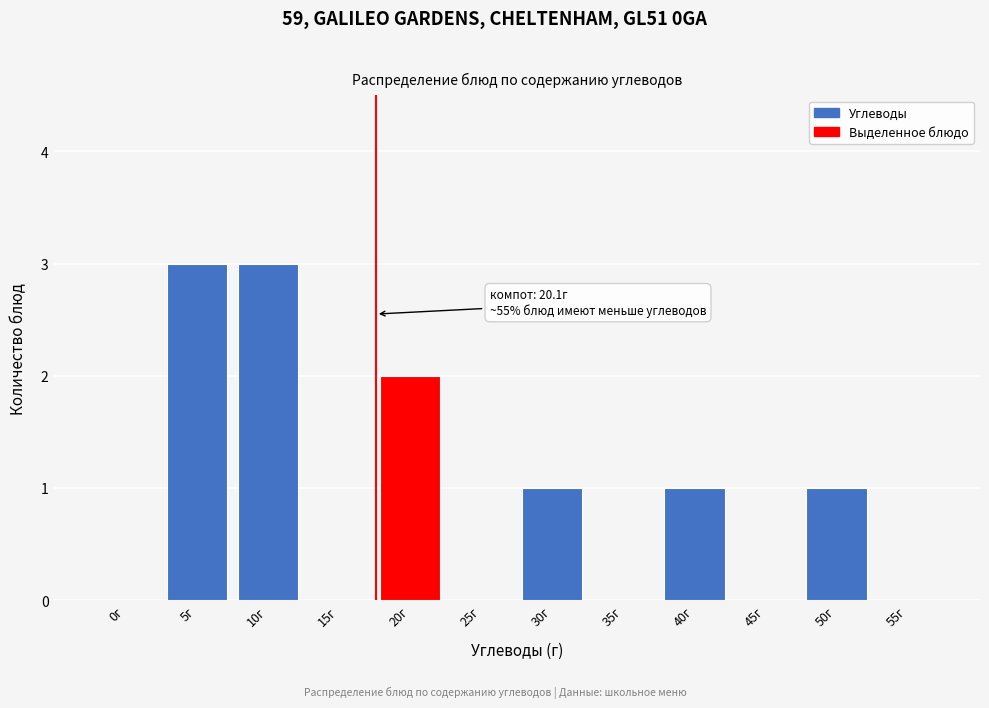

Reading left to right, list all the values displayed in this chart.

0г=0	5г=3	10г=3	15г=0	20г=2	25г=0	30г=1	35г=0	40г=1	45г=0	50г=1	55г=0